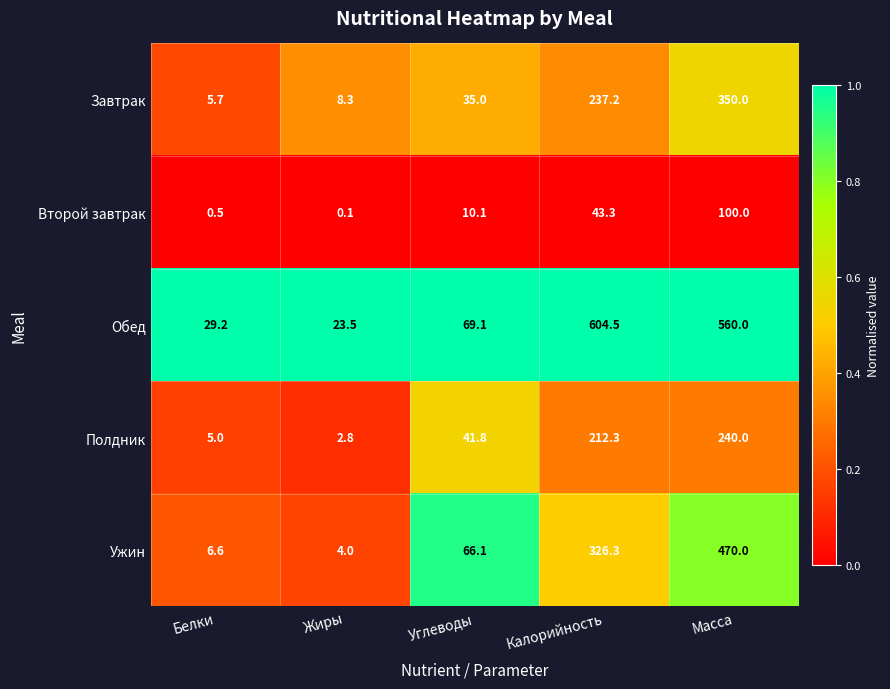

What is the average value of the Ужин series?

174.6